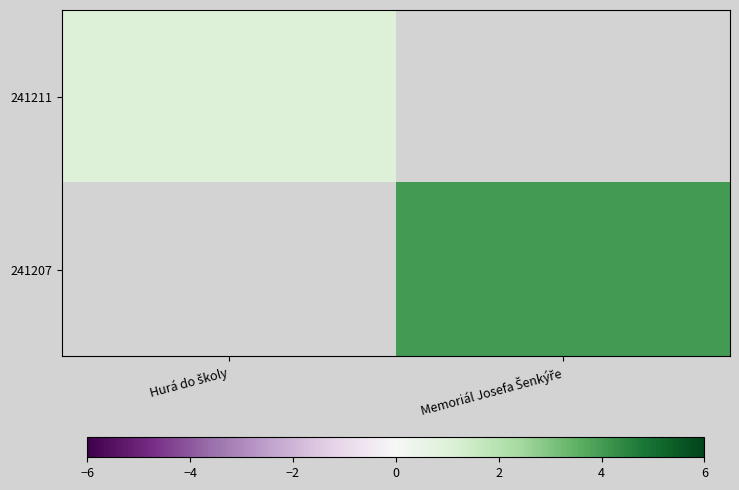

List the series in order of their overall mean, lowest first.

241211, 241207